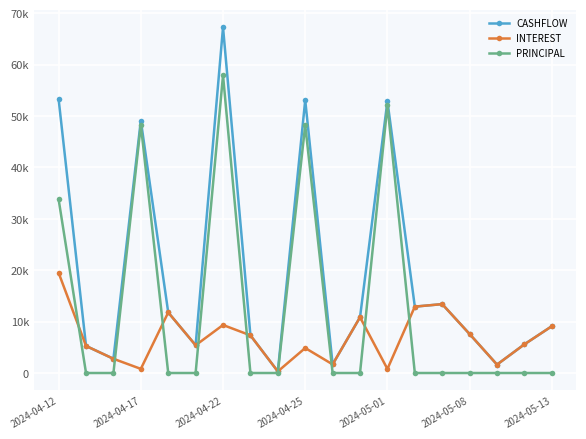

Which series has the widest spread of values?

CASHFLOW